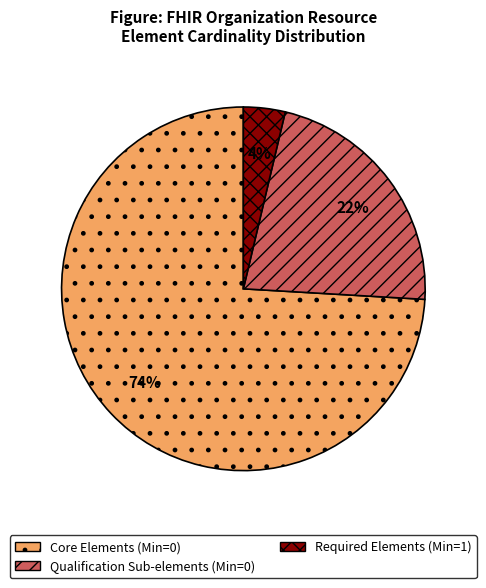

Does Required Elements (Min=1) account for over 50% of the chart?

No